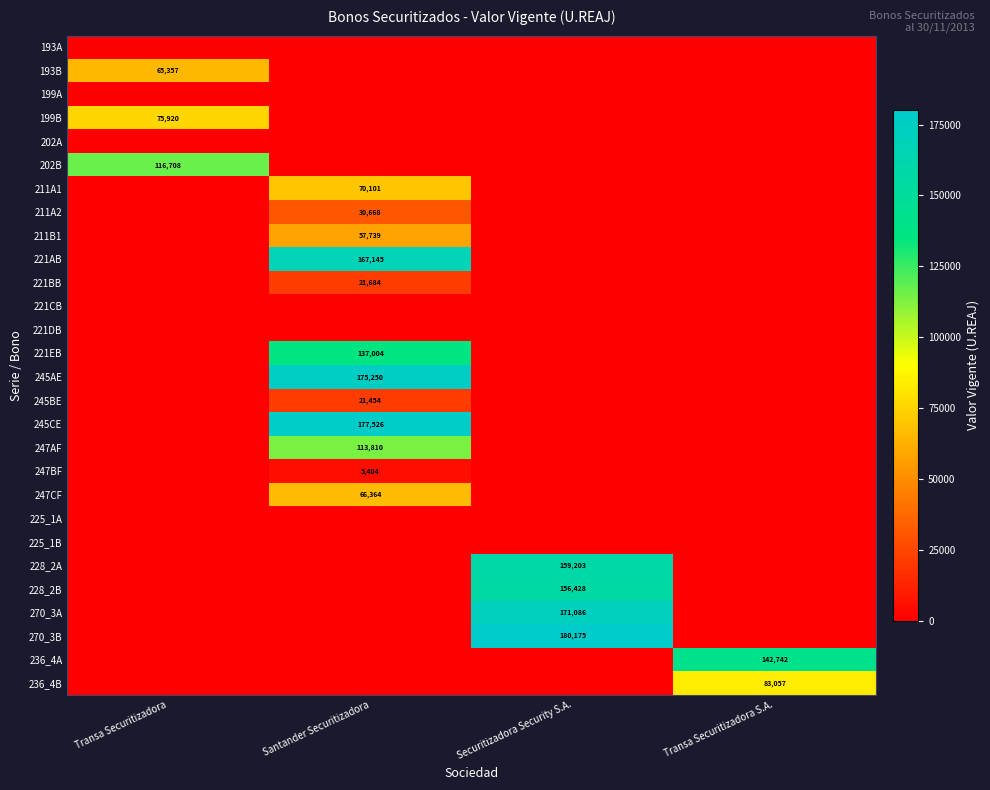

The 270_3B series shows 312296 at Securitizadora Security S.A.. True or false?

False